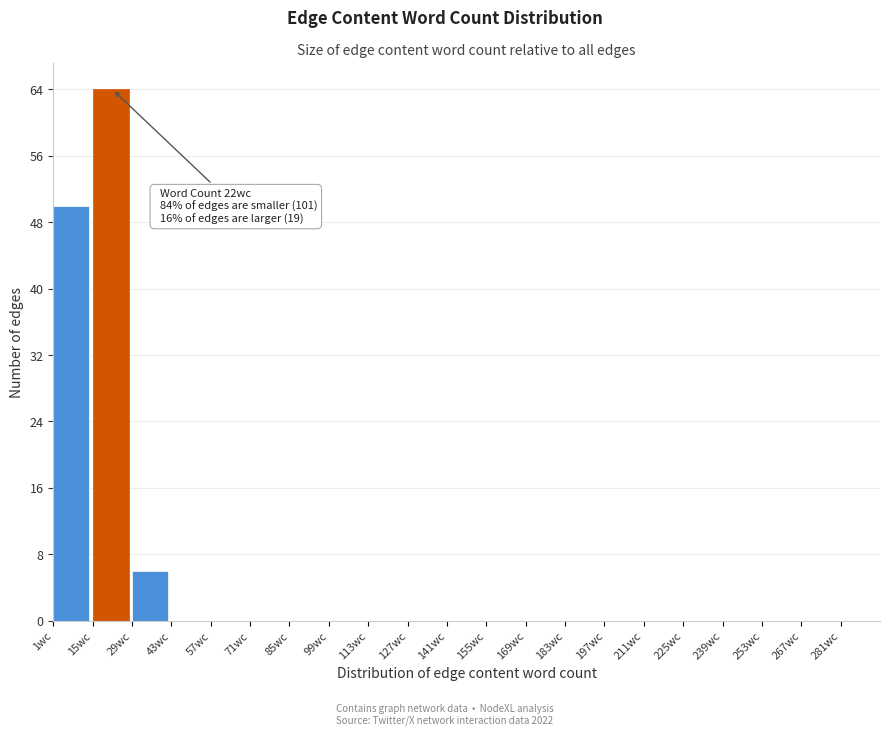

Over which range of the x-axis is the bar tallest?

15 to 29